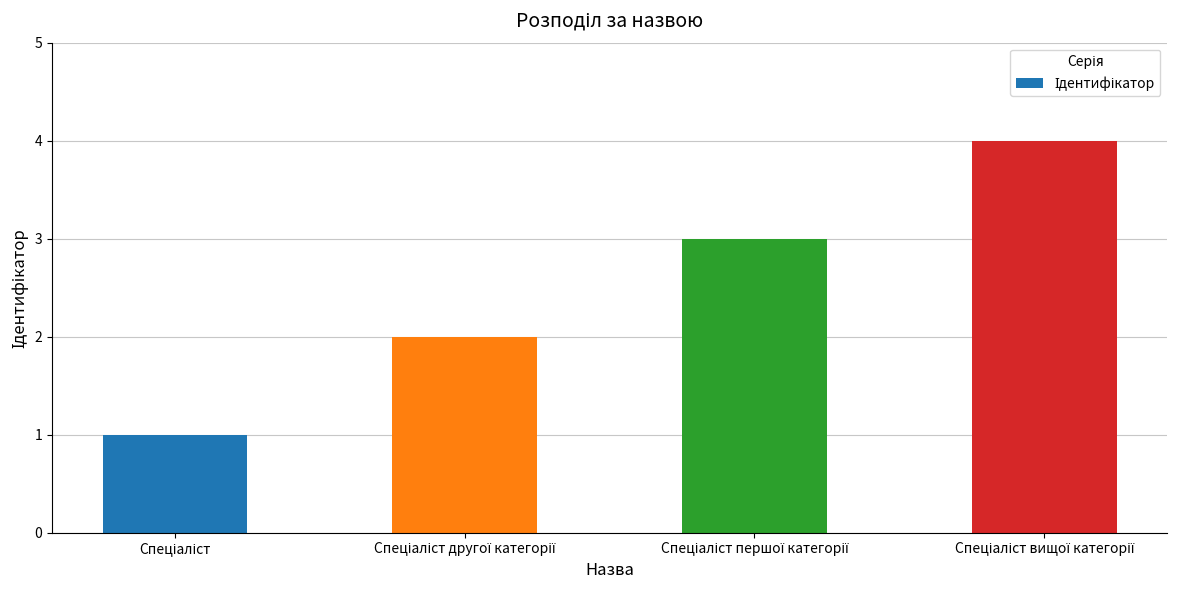

What is the greatest value displayed?

4